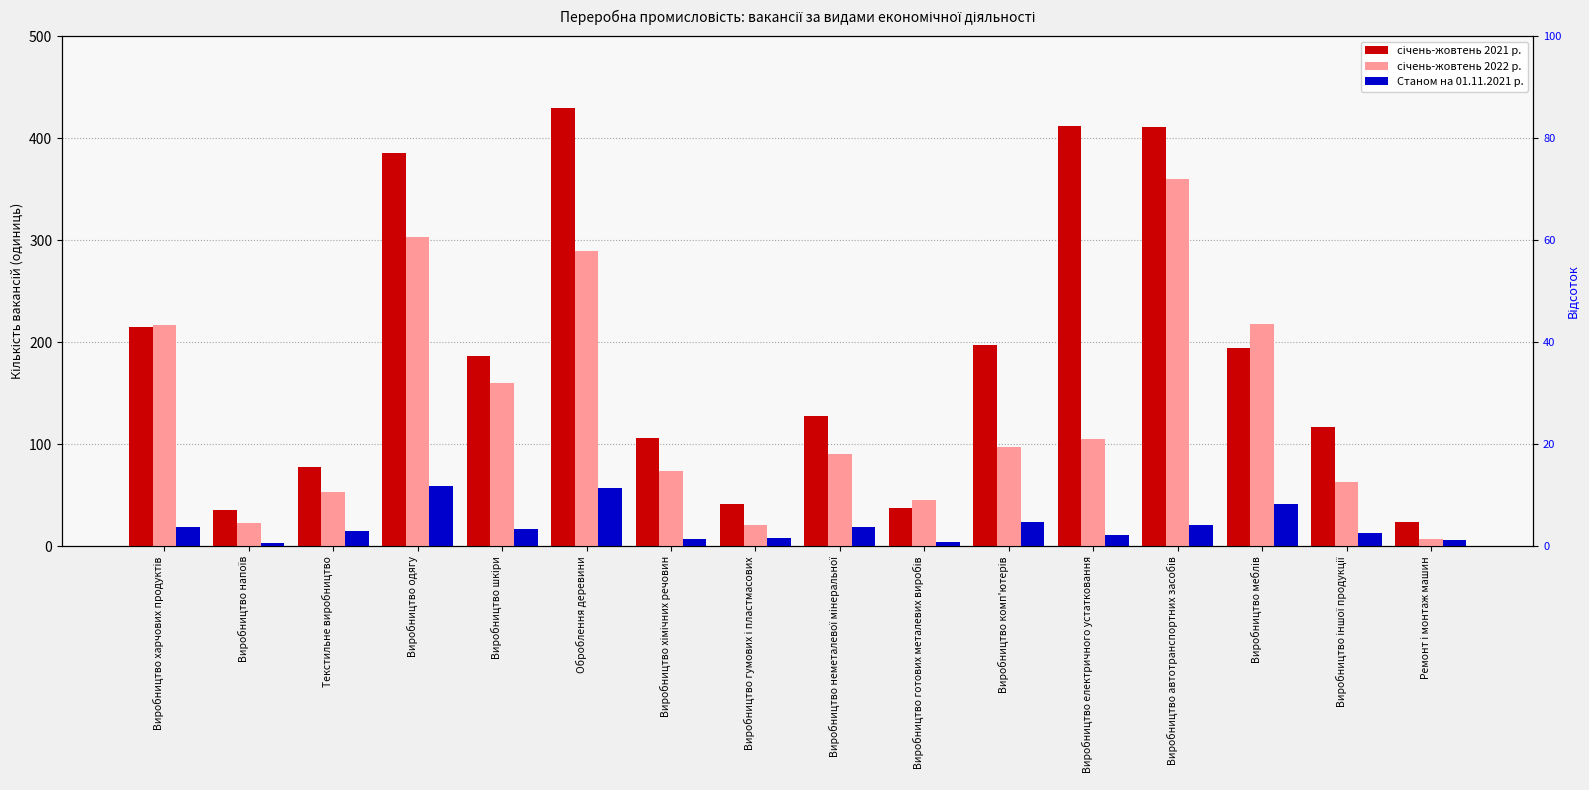

What is the difference between the Станом на 01.11.2021 р. values at Ремонт і монтаж машин and Виробництво готових металевих виробів?

2